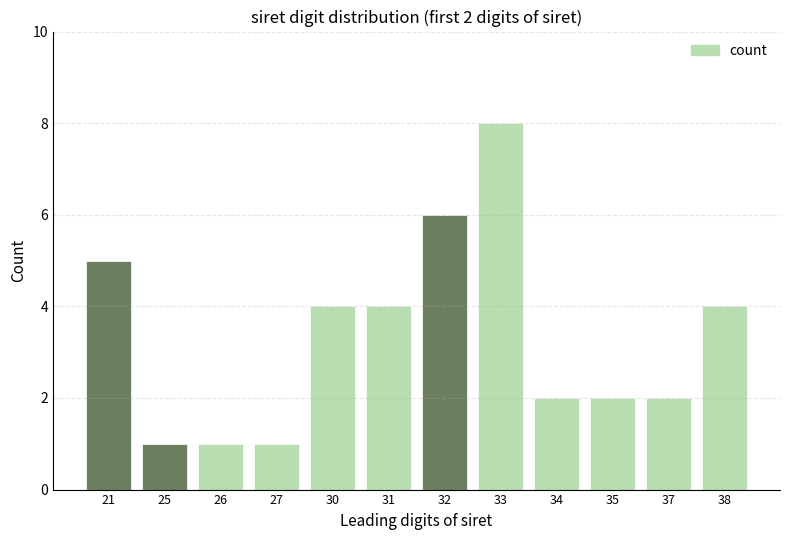

Reading left to right, transcribe all the data shown in this chart.

5	1	1	1	4	4	6	8	2	2	2	4